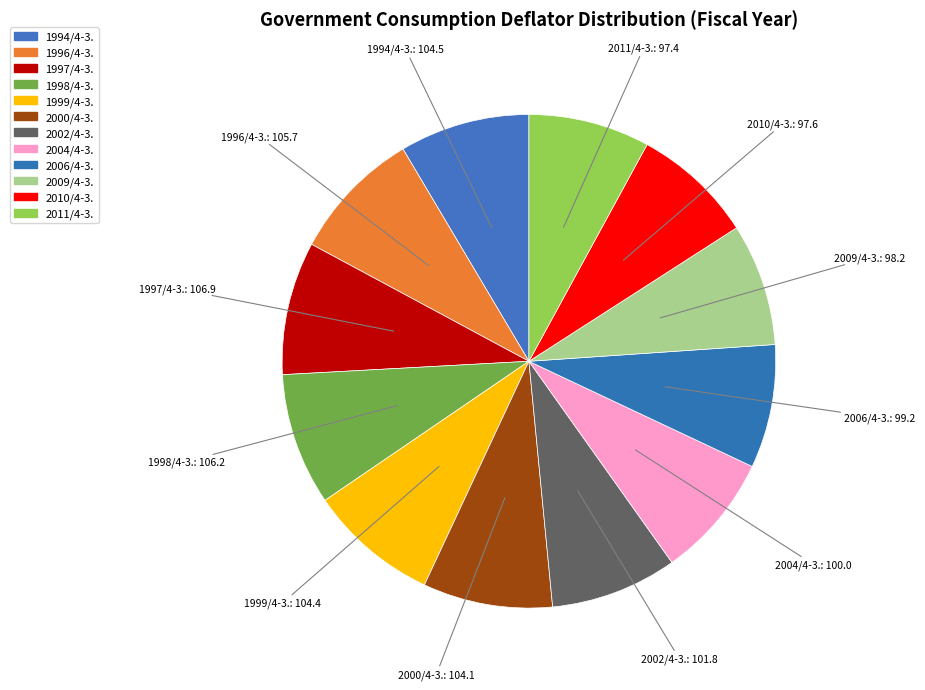

Count the number of slices in the pie.

12